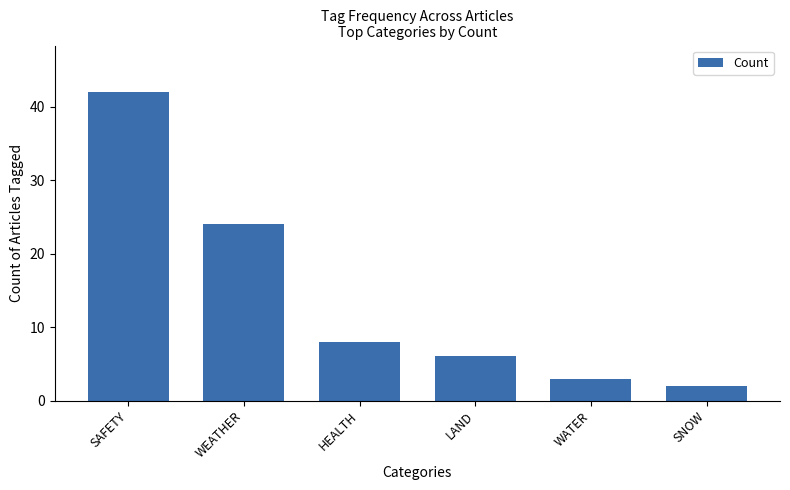

What position from the right is WATER?

2